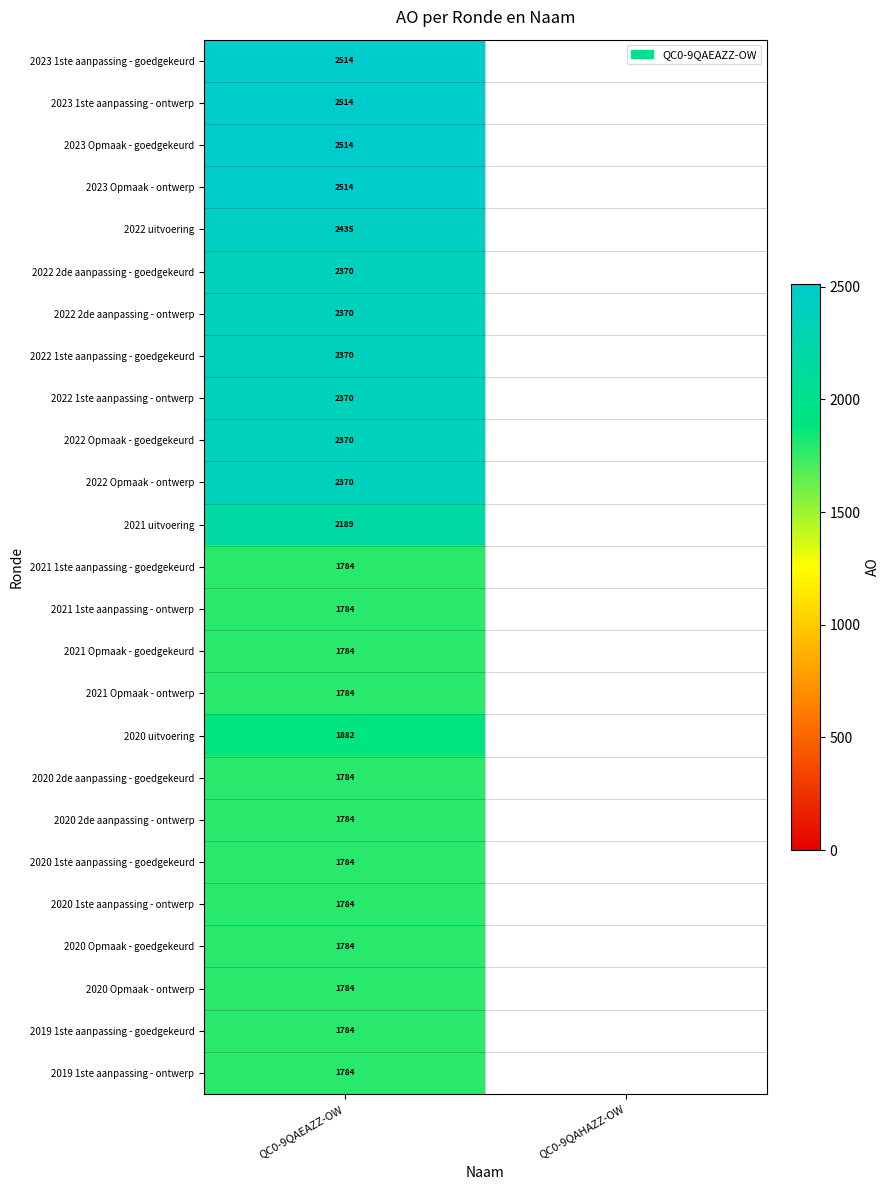

What is the spread (max minus min) of values at QC0-9QAEAZZ-OW?

730